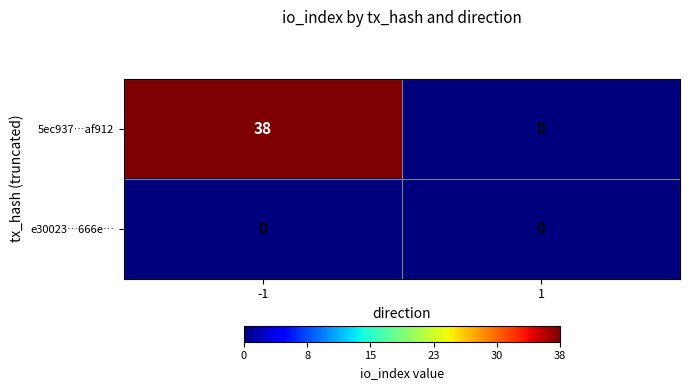

How many data points does each series have?

2